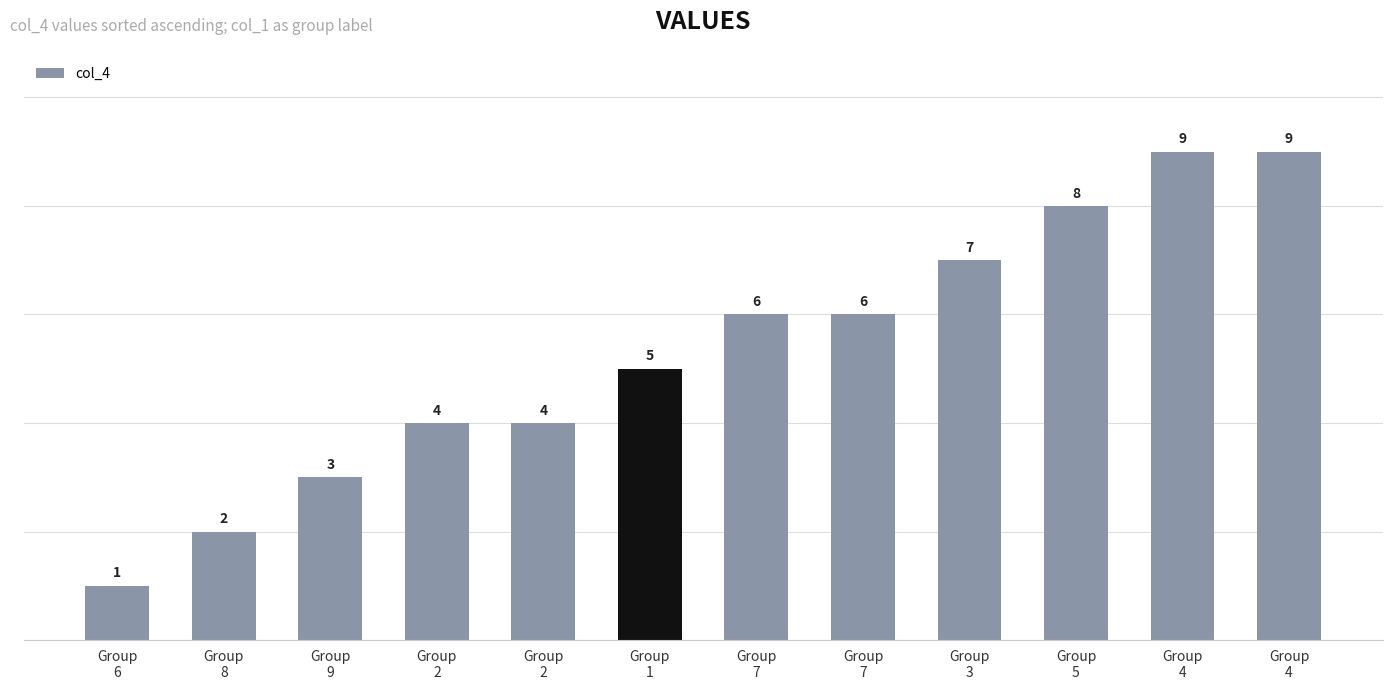

Reading left to right, extract all data points from this chart.

1	2	3	4	4	5	6	6	7	8	9	9